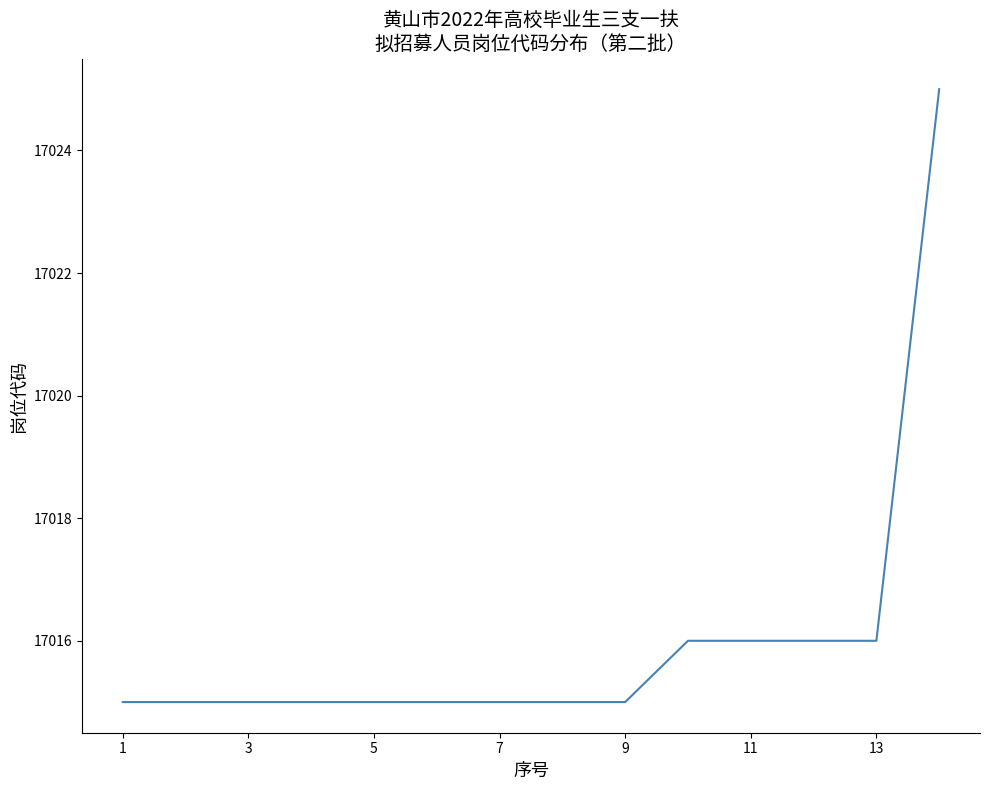

What is the difference between the maximum and minimum values?

10